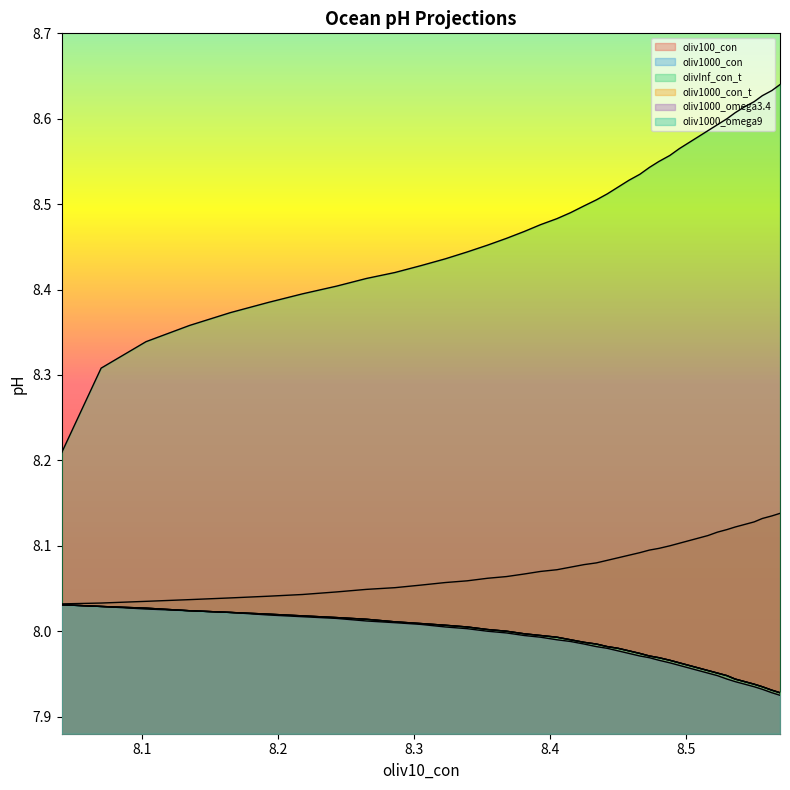

What are all the series names shown in the legend?

oliv100_con, oliv1000_con, olivInf_con_t, oliv1000_con_t, oliv1000_omega3.4, oliv1000_omega9